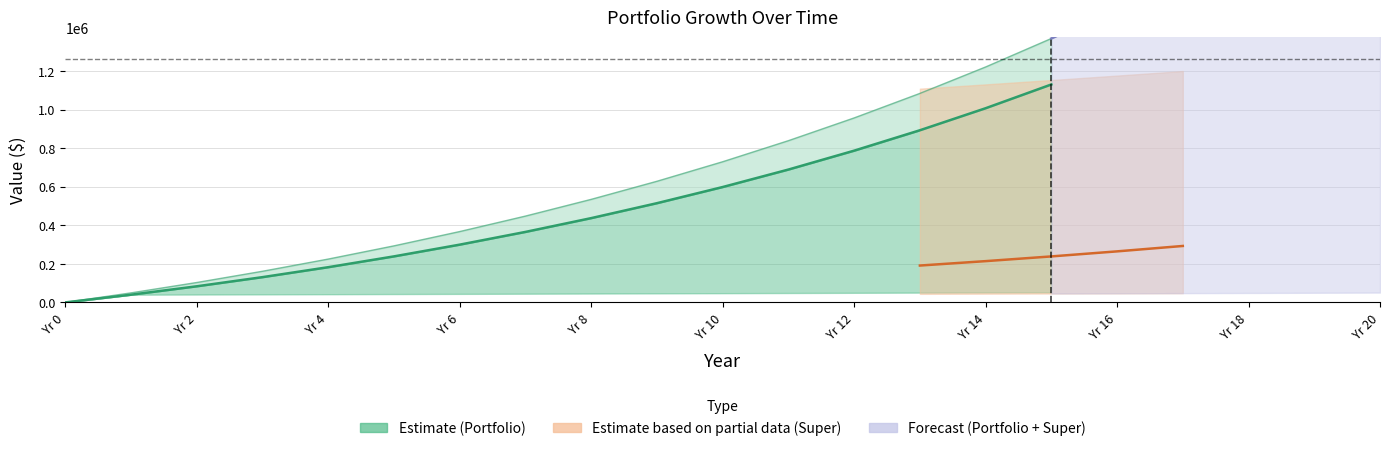

How many values in Portfolio are above zero?

20